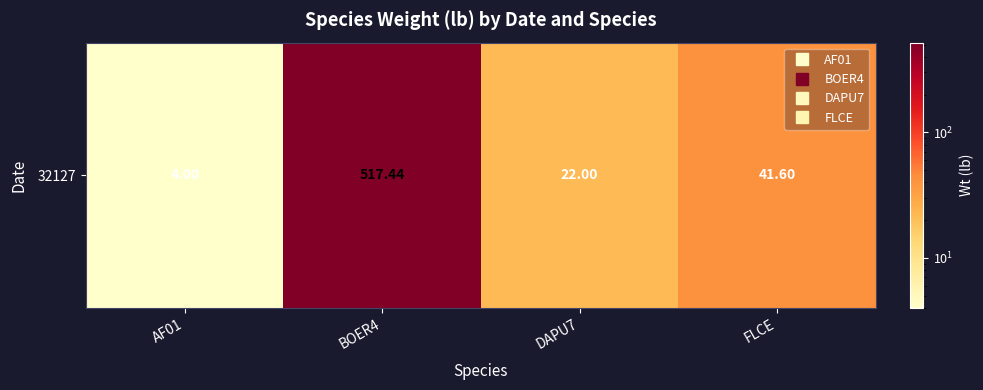

What is the difference between the maximum and second lowest values?

495.4